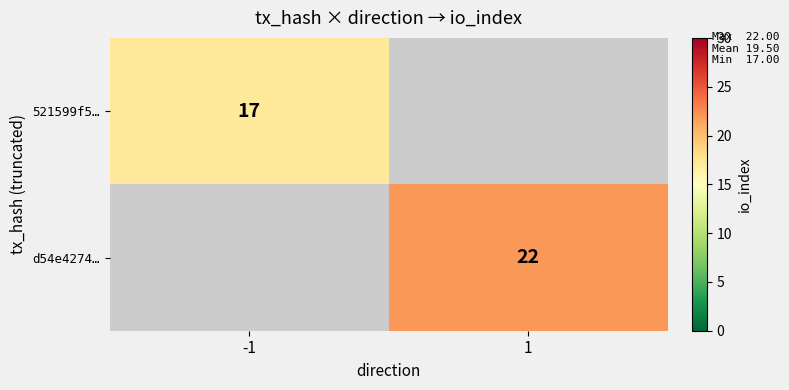

The d54e4274… series shows 8 at 1. True or false?

False